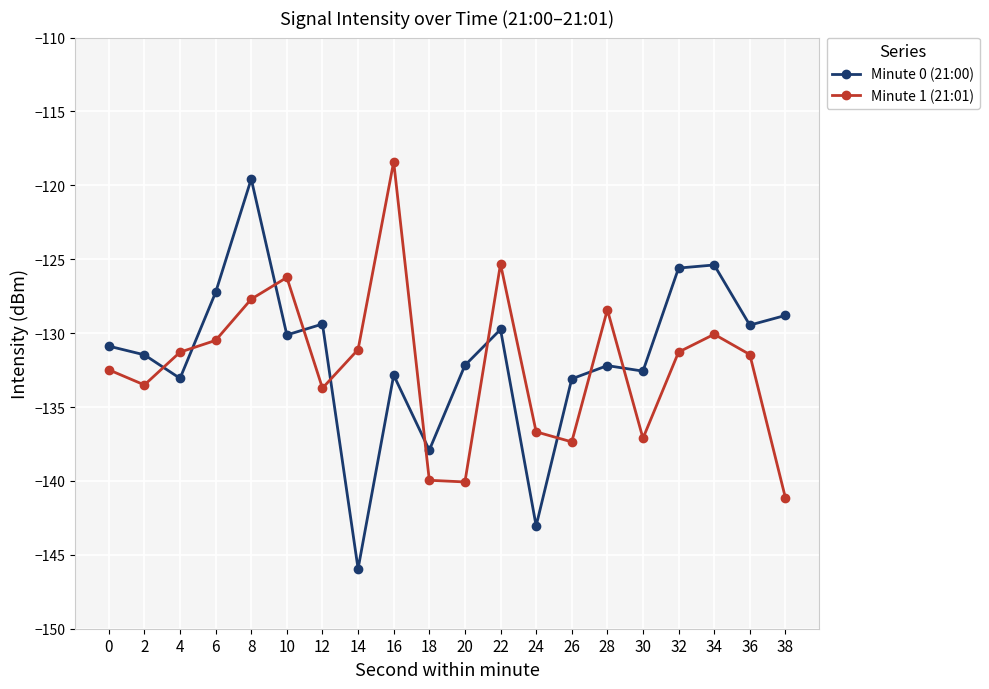

What is the maximum value shown in the chart?

-118.4